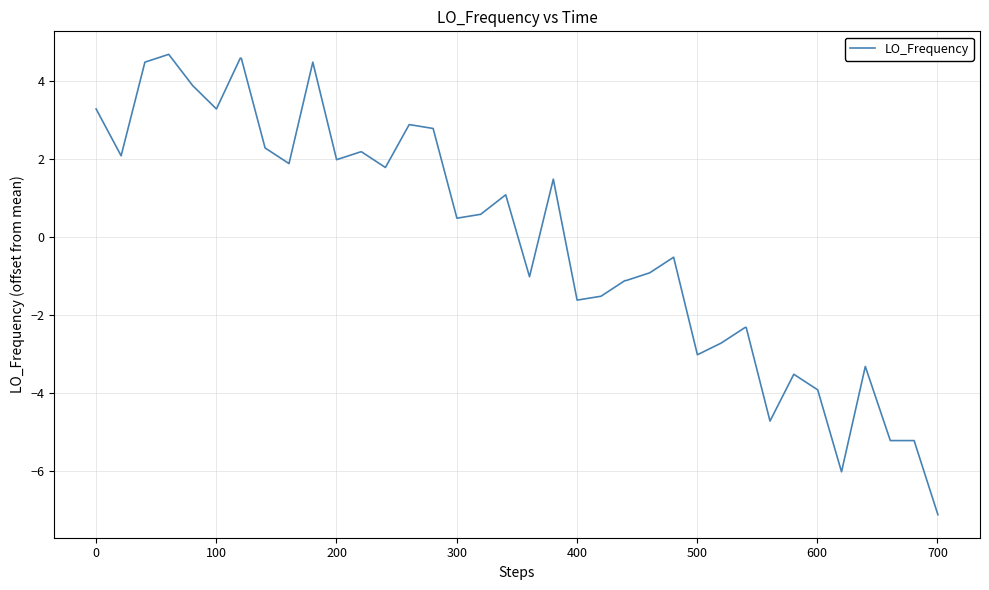

What is the maximum value shown in the chart?

4.7